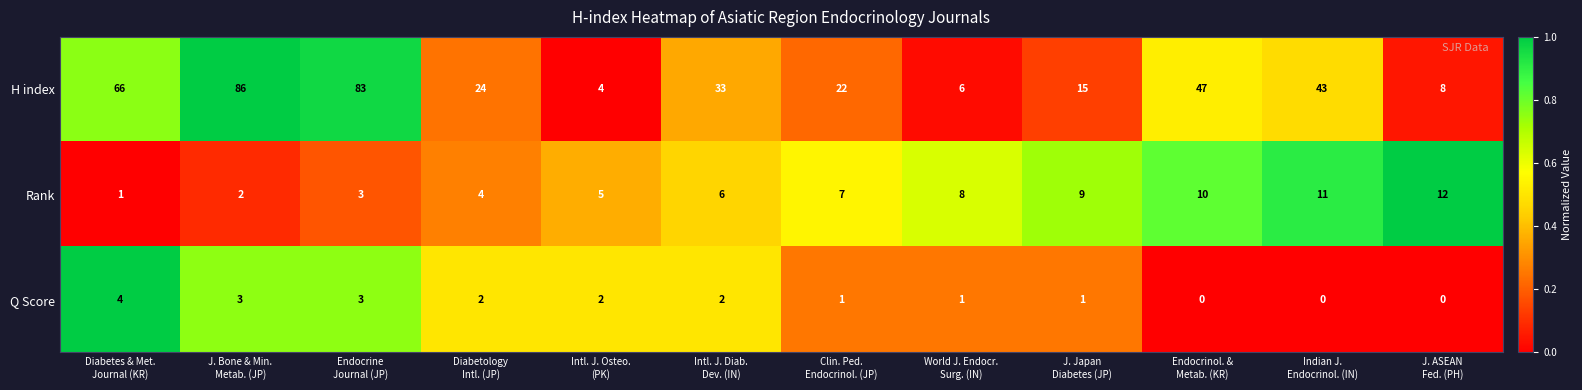

What is the greatest value displayed?

86